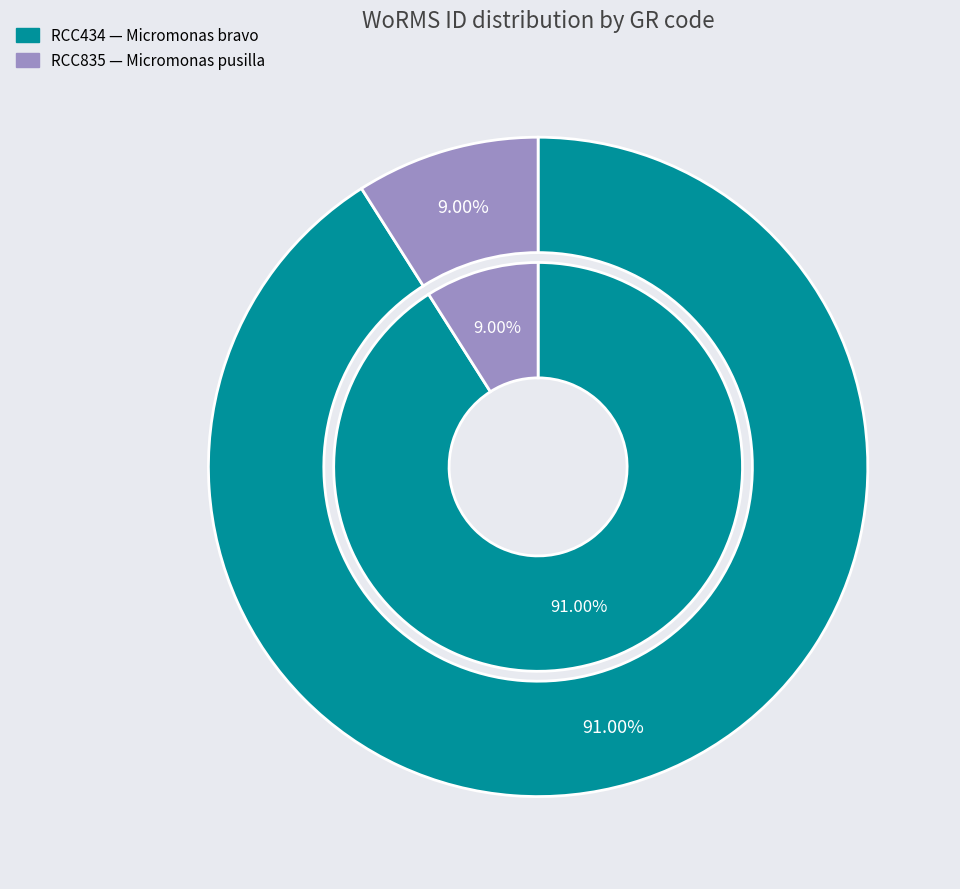

Which slice is the smallest?

RCC835